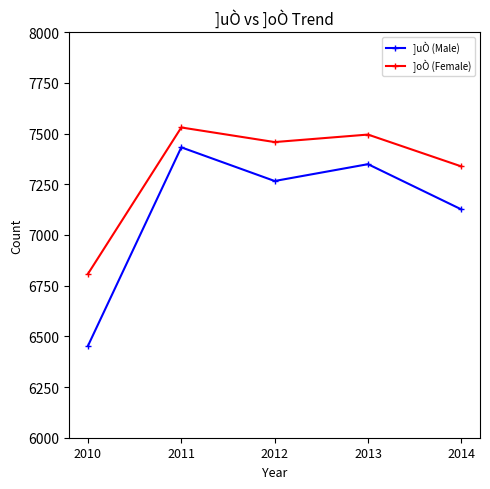

Reading right to left, list all the values displayed in this chart.

]uÒ (Male): 2014=7126	2013=7349	2012=7266	2011=7432	2010=6453
]oÒ (Female): 2014=7338	2013=7495	2012=7458	2011=7530	2010=6808